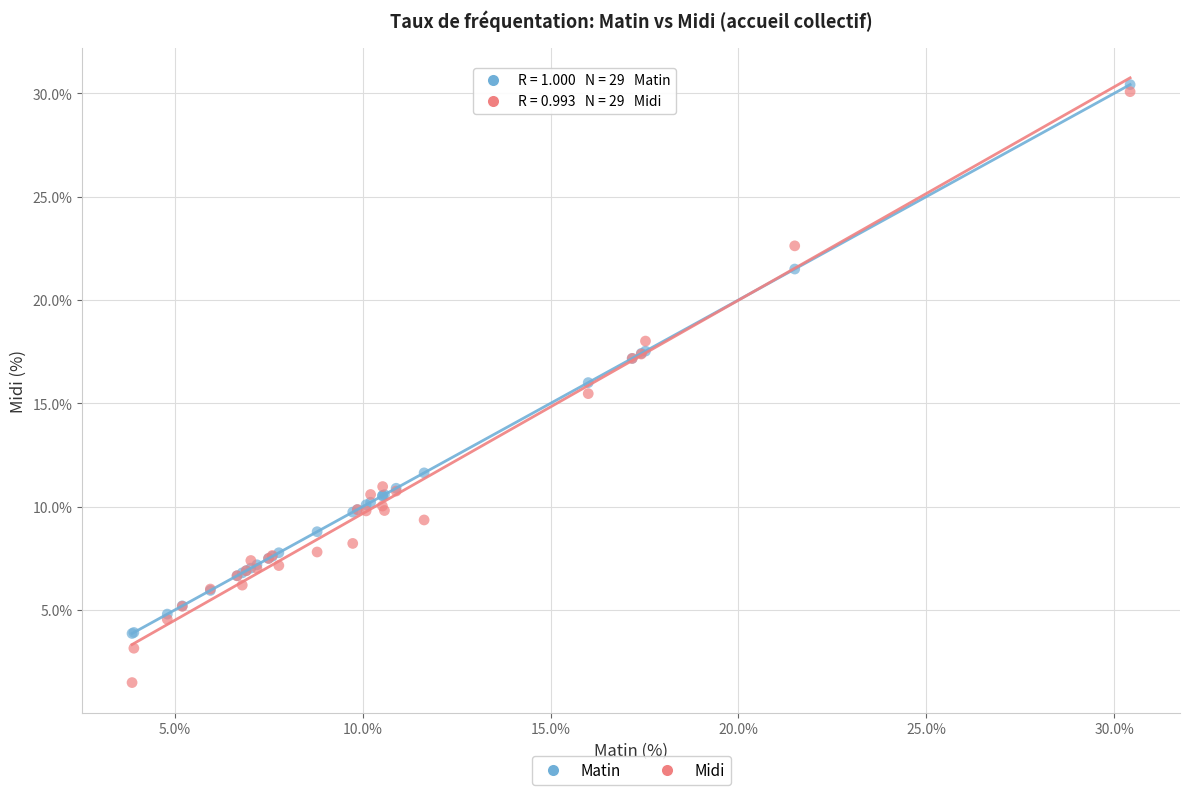

What are all the series names shown in the legend?

Matin, Midi